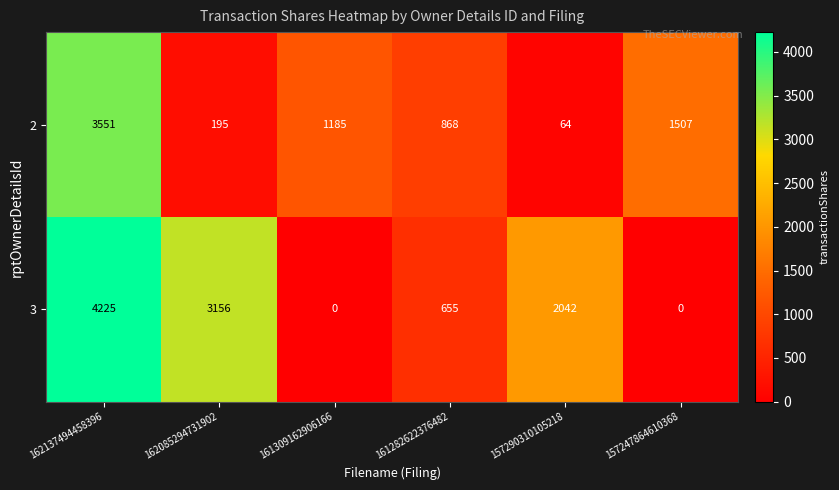

Rank the categories by 2 value from lowest to highest.

157290310105218, 162085294731902, 161282622376482, 161309162906166, 157247864610368, 162137494458396